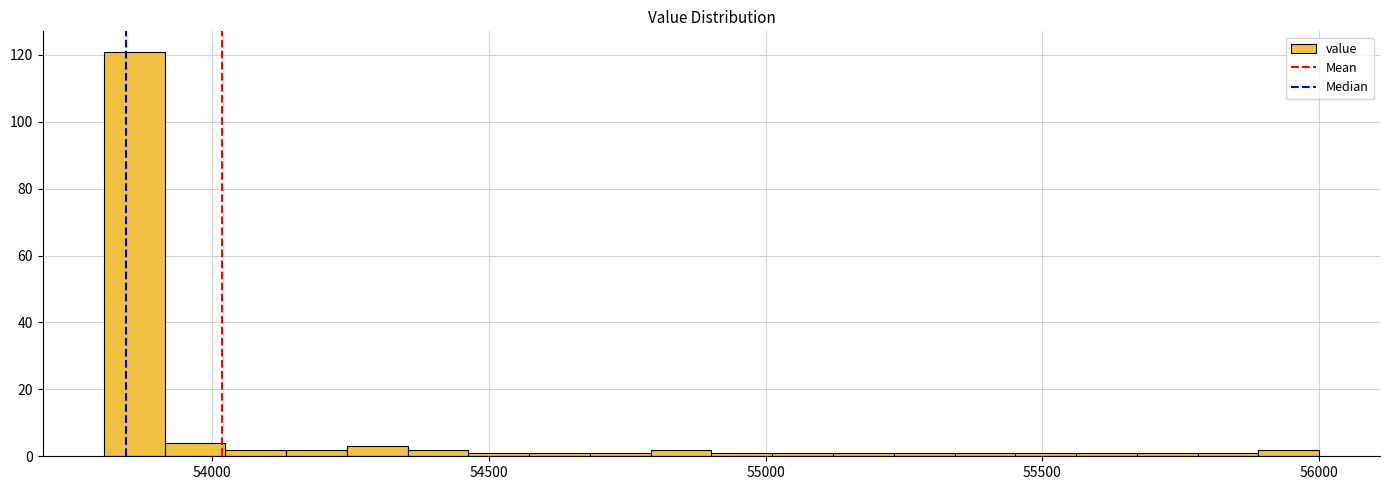

Around what value on the x-axis is the tallest bar? Give the approximate position of its centre, as read against the axis.

53850